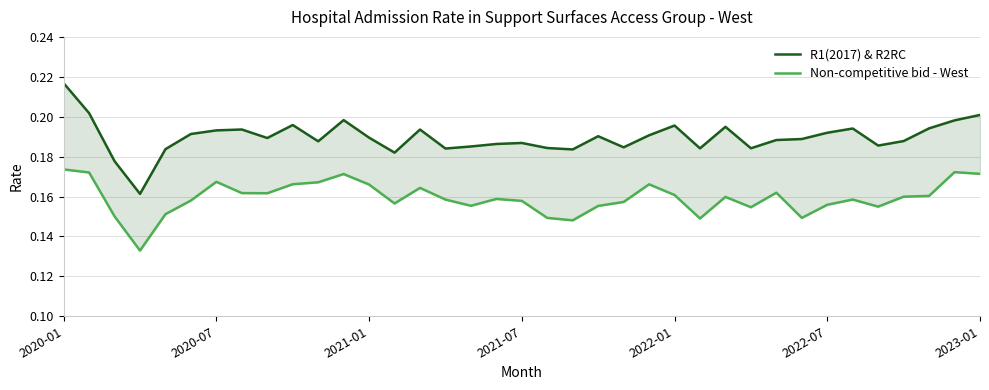

What is the lowest value of the R1(2017) & R2RC series?

0.2